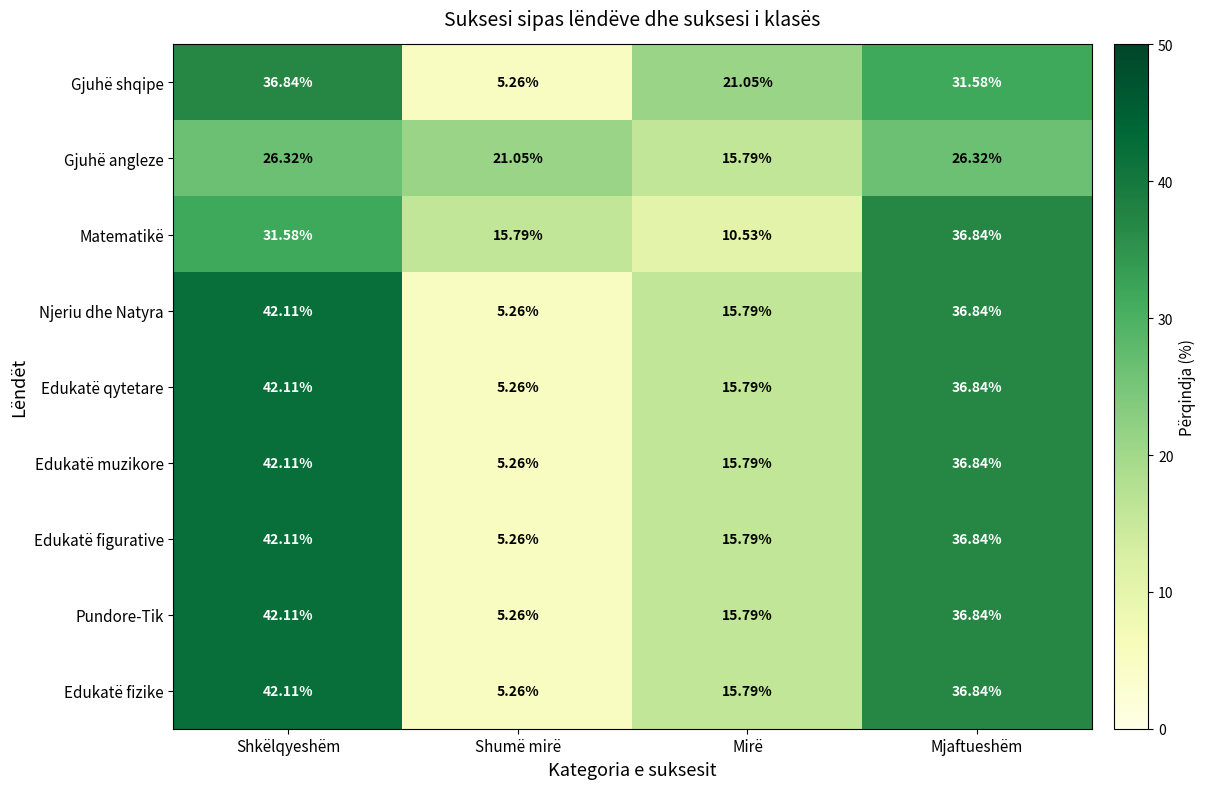

How many categories are shown in the chart?

4